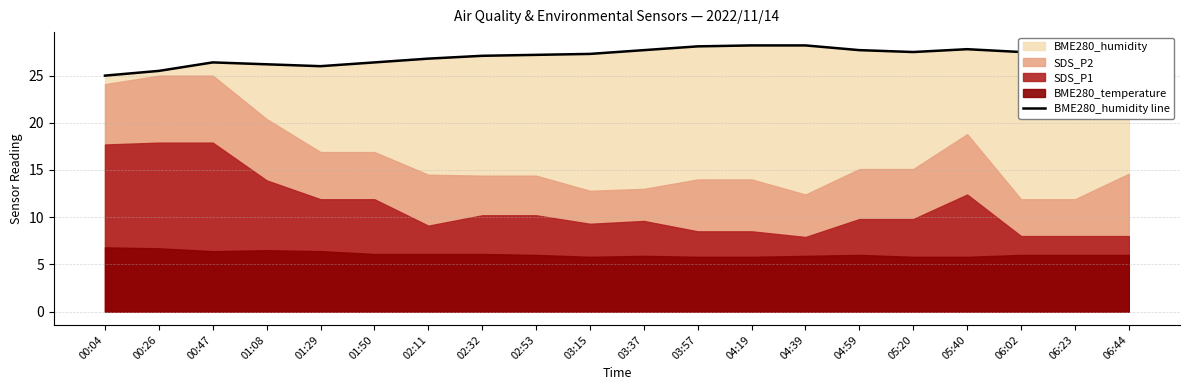

Does the chart have visible grid lines?

Yes